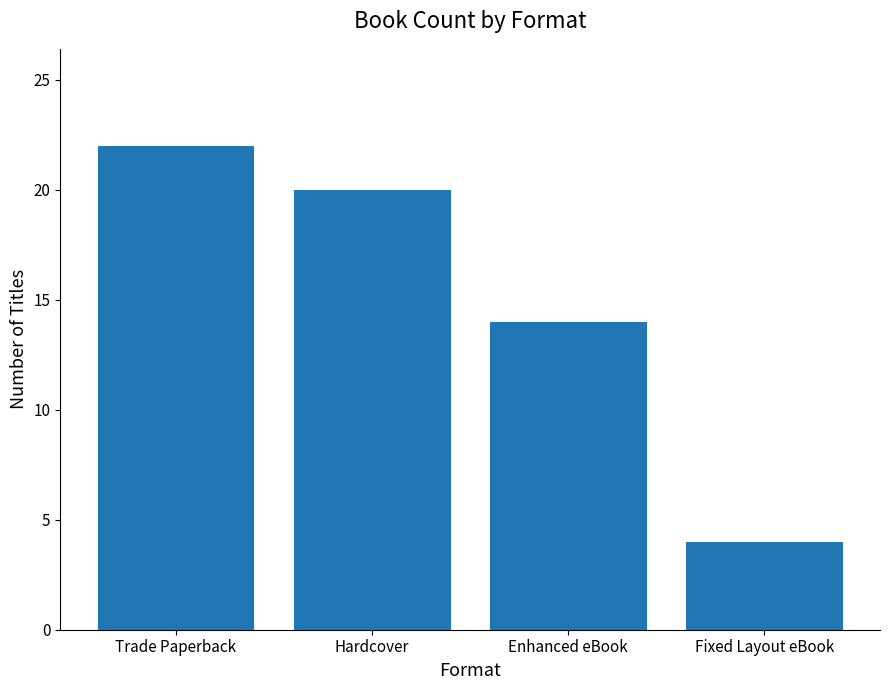

What is the sum of the values at Enhanced eBook and Trade Paperback?

36